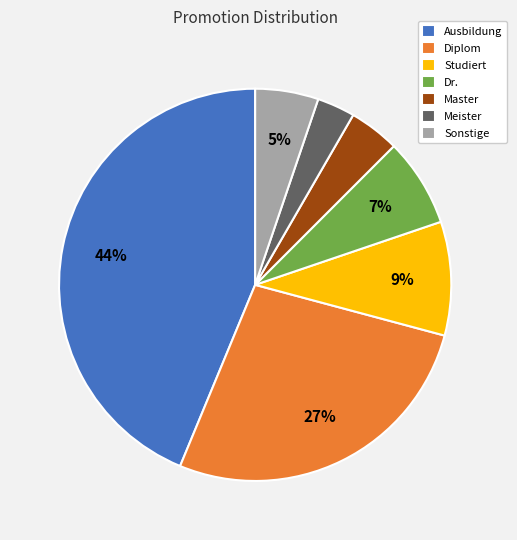

Rank the categories by value from lowest to highest.

Meister, Master, Sonstige, Dr., Studiert, Diplom, Ausbildung